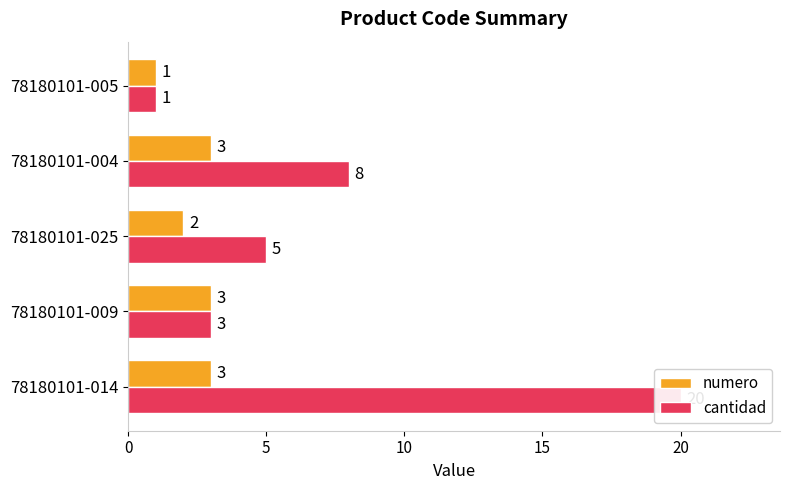

How many bars are there in total?

10